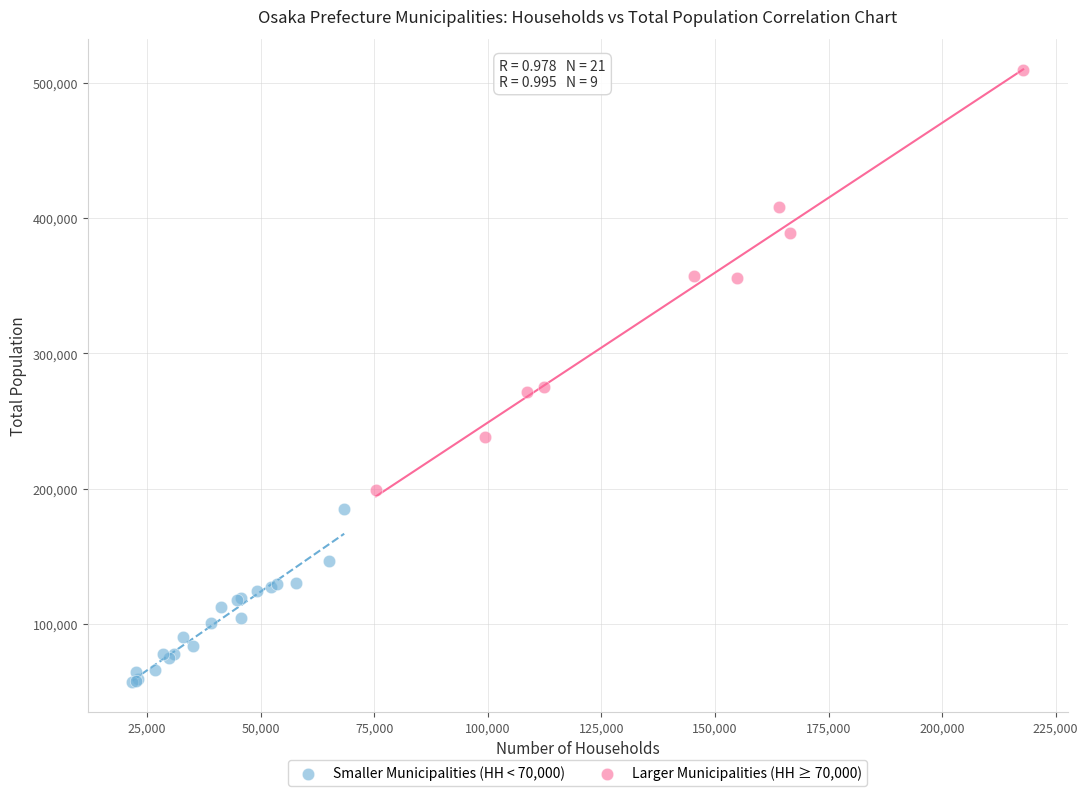

Which series has the widest spread of Y values?

Larger Municipalities (HH ≥ 70,000)